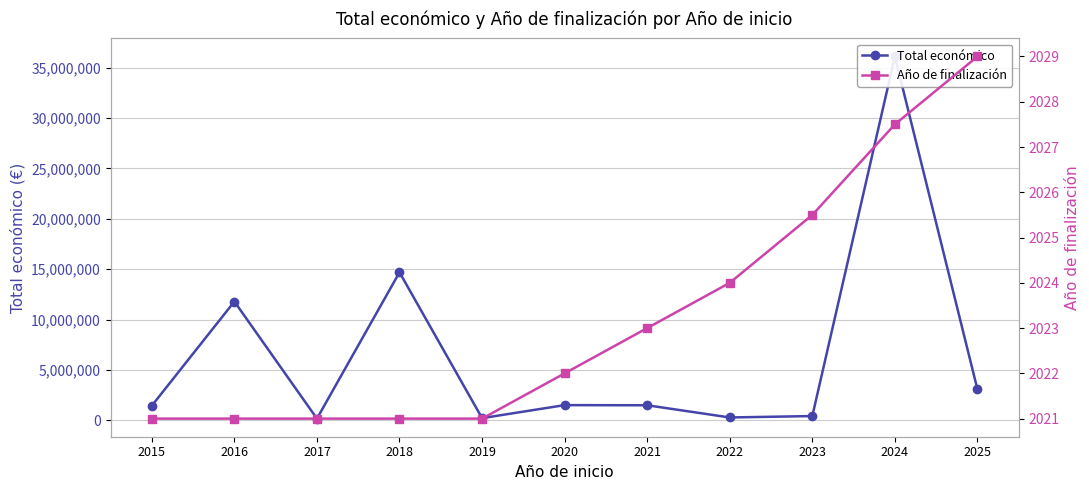

Reading right to left, list all the values displayed in this chart.

Total económico: 2025=3079962.0	2024=36104826.0	2023=429355.0	2022=289231.0	2021=1498875.0	2020=1513726.0	2019=222932.0	2018=14690833.0	2017=175121.0	2016=11792154.0	2015=1453562.0
Año de finalización: 2025=2029.0	2024=2027.5	2023=2025.5	2022=2024.0	2021=2023.0	2020=2022.0	2019=2021.0	2018=2021.0	2017=2021.0	2016=2021.0	2015=2021.0